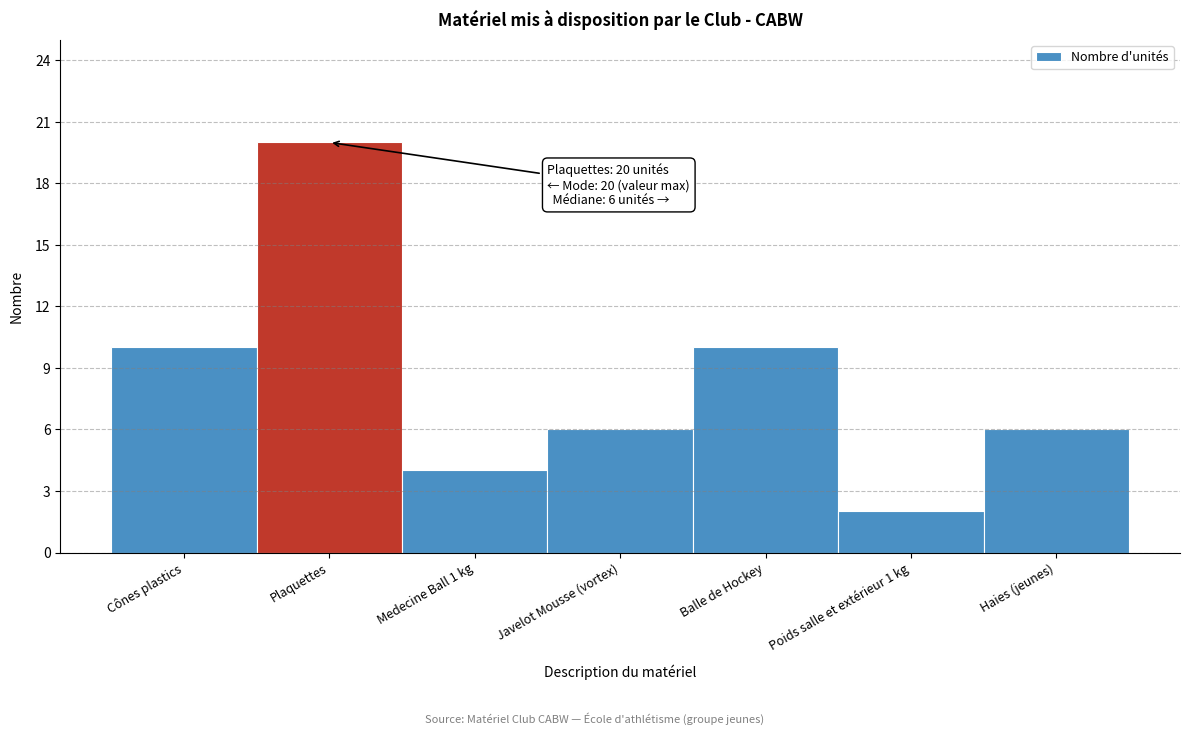

Reading right to left, extract all data points from this chart.

6	2	10	6	4	20	10